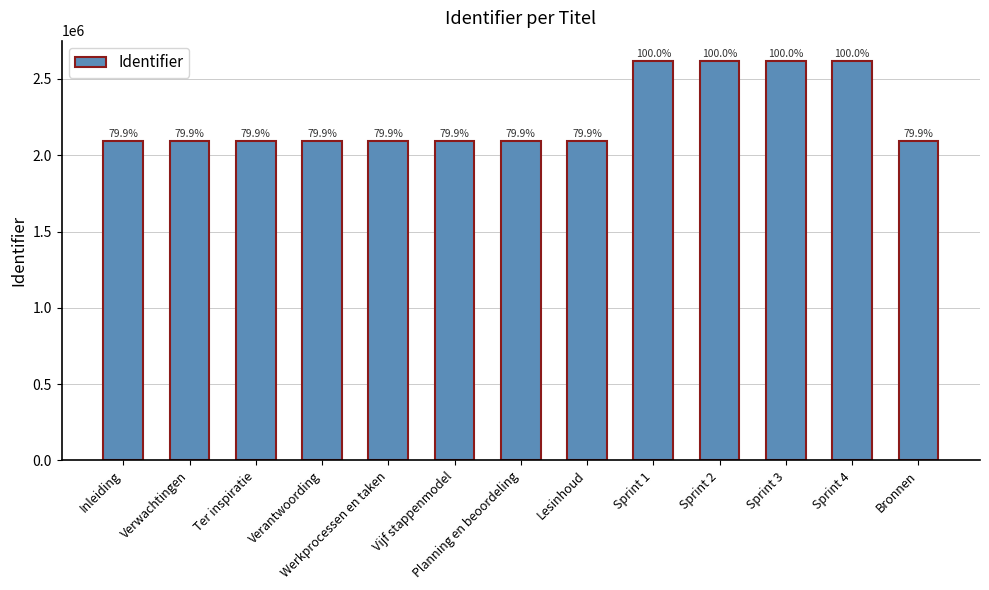

What is the change in value from Planning en beoordeling to Sprint 2?

+526037